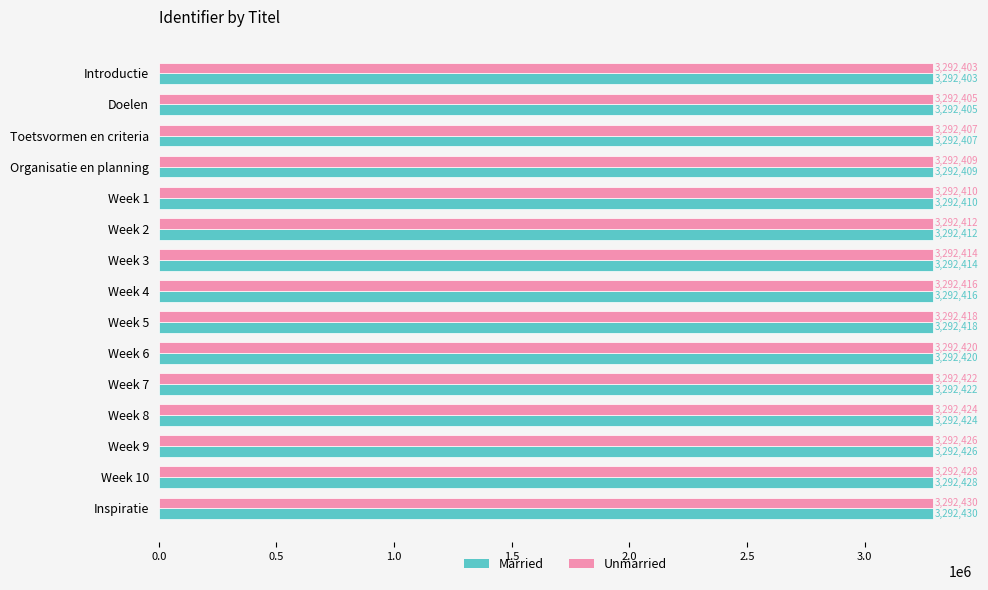

Count the number of data series in this chart.

2